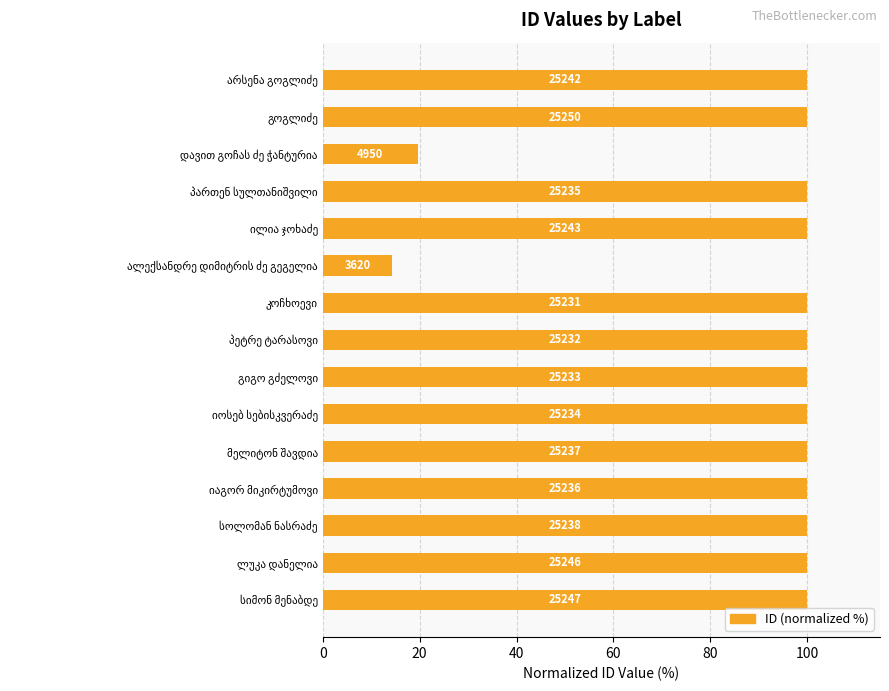

What is the sum of all values?

1333.4